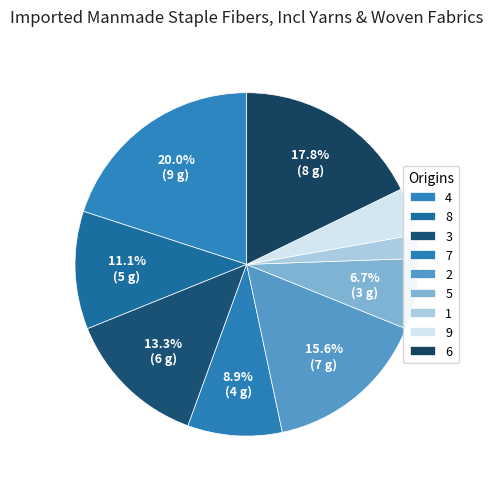

To the nearest percent, what is the average slice percentage?

11%